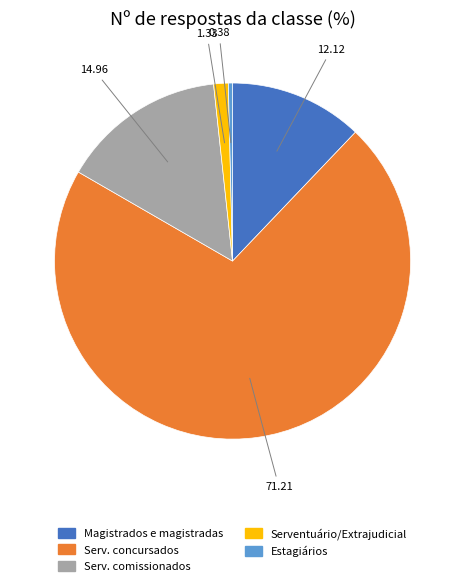

Combined, do Magistrados e magistradas and Serventuário/Extrajudicial account for over 50%?

No